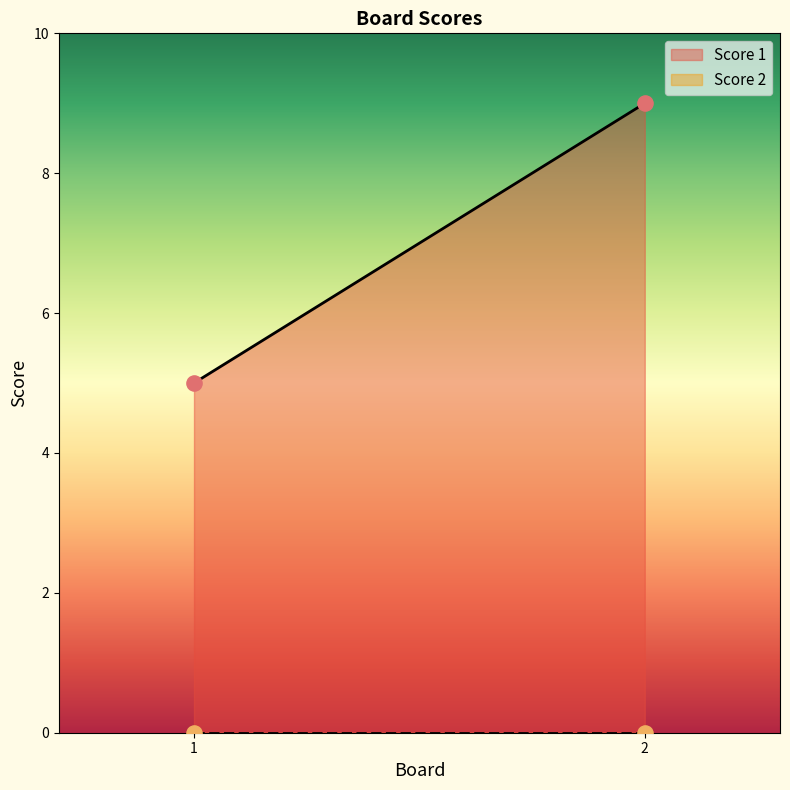

Which series has the largest total across all categories?

Score 1